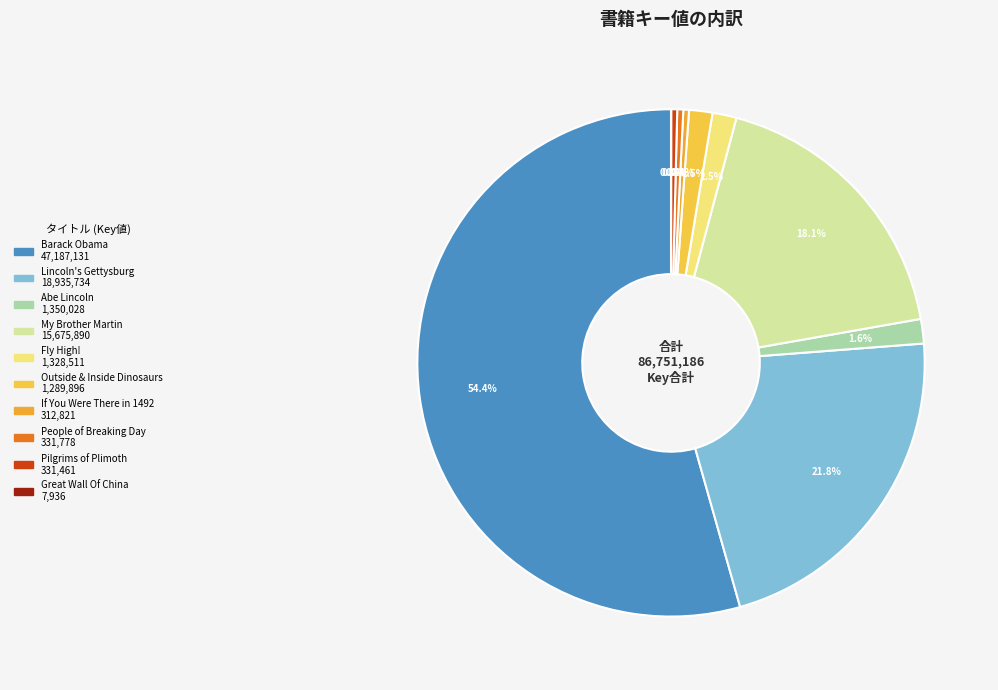

How many segments does this pie chart have?

10